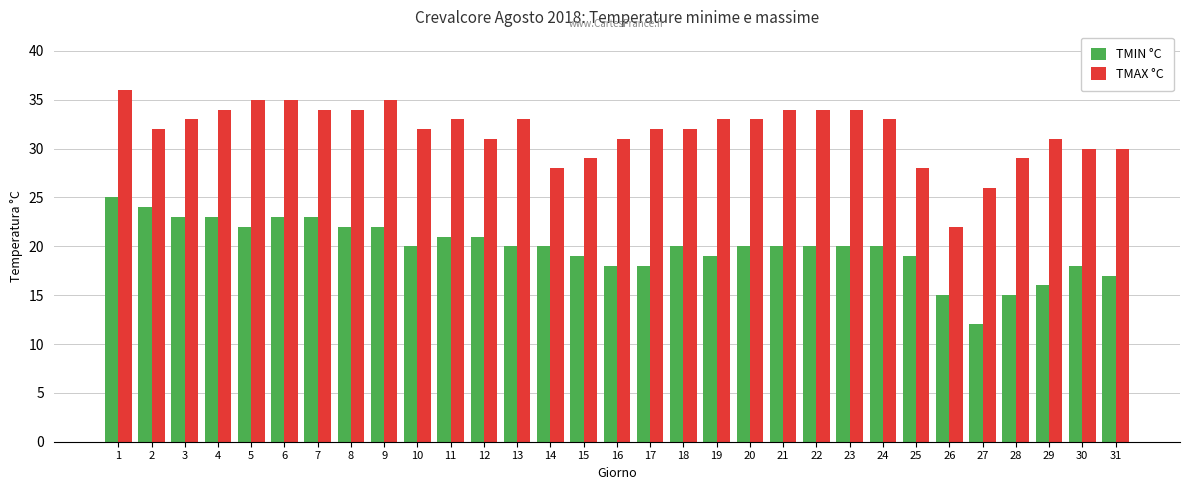

What is the maximum value shown in the chart?

36